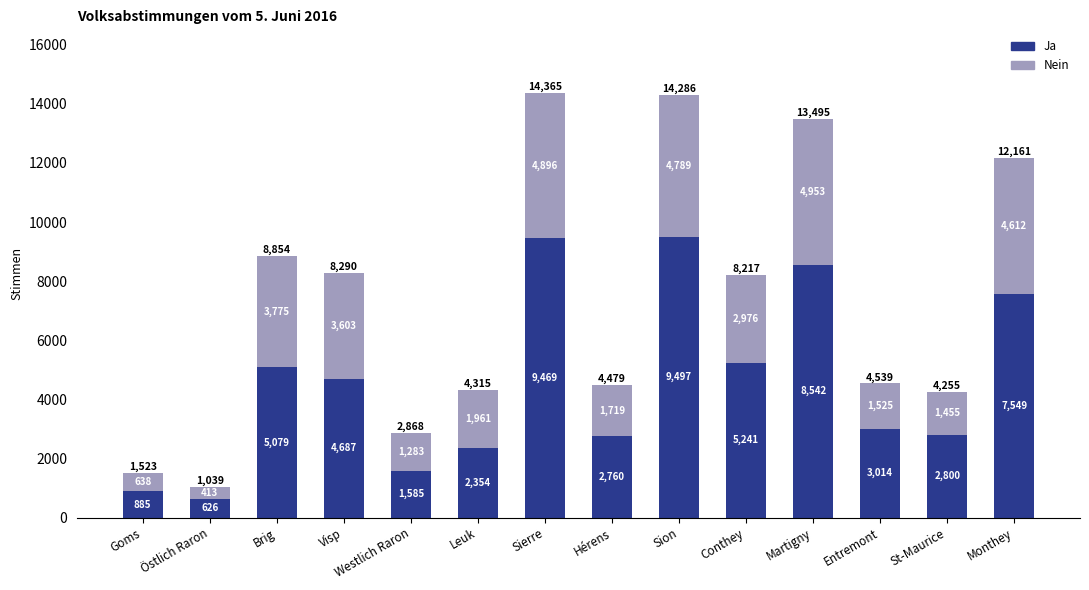

What is the difference between the maximum and minimum values in the Ja series?

8871